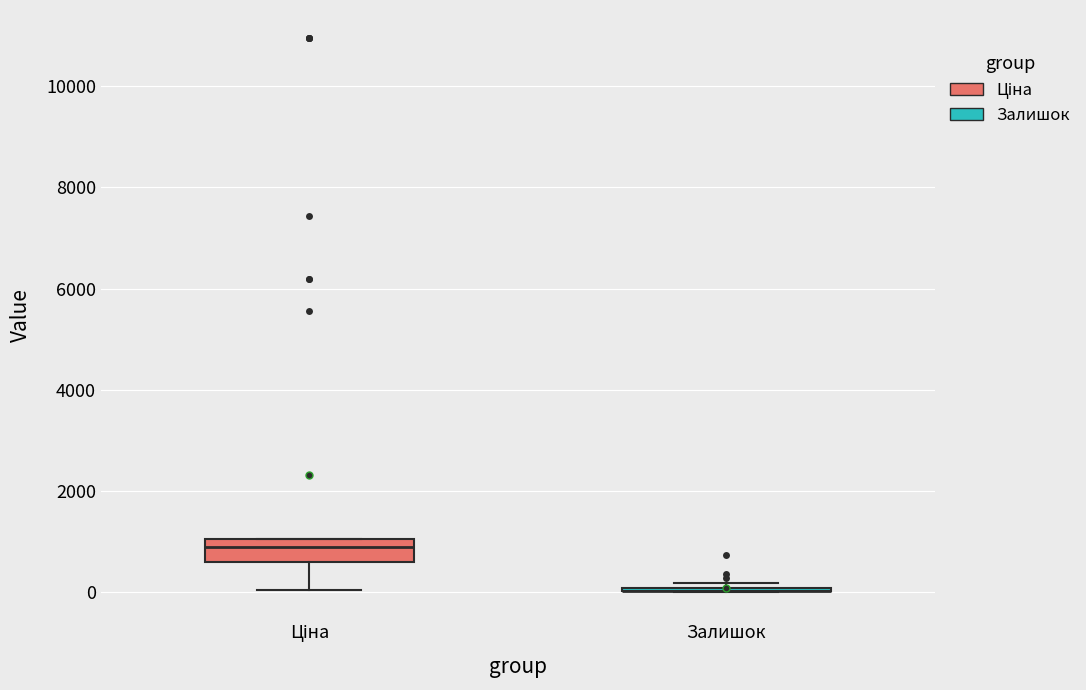

Where is the upper edge of the box for Ціна on the y-axis? The values are not printed on the chart, so give them approximately, as read against the axis.

1000